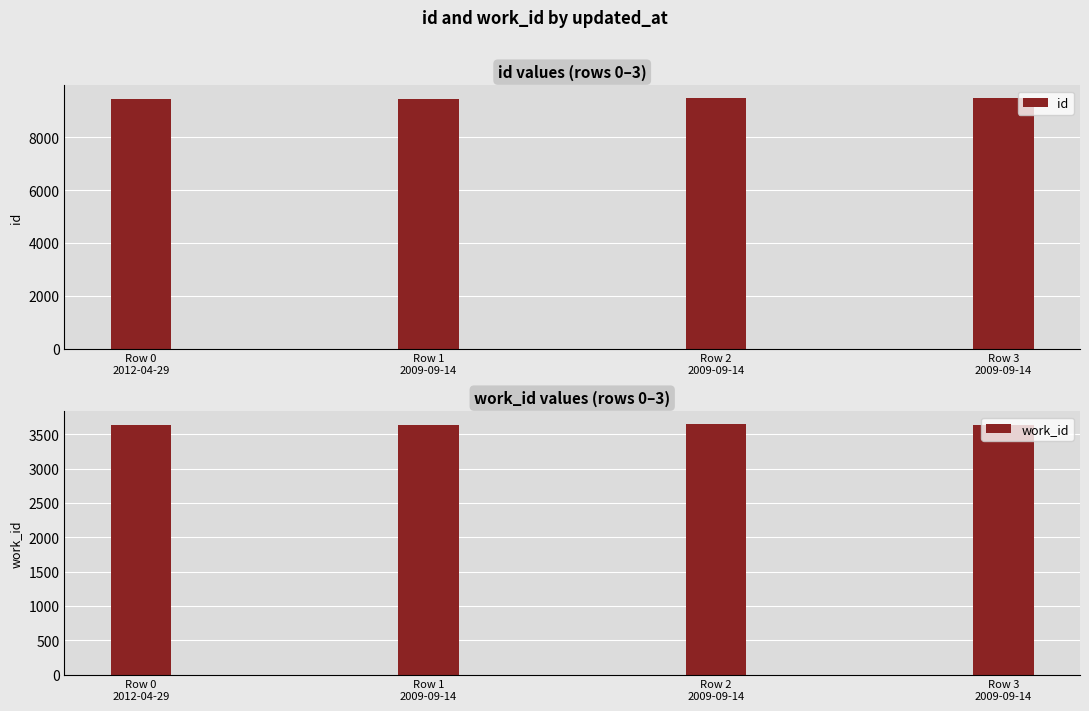

Rank the series by their maximum value, from highest to lowest.

id, work_id